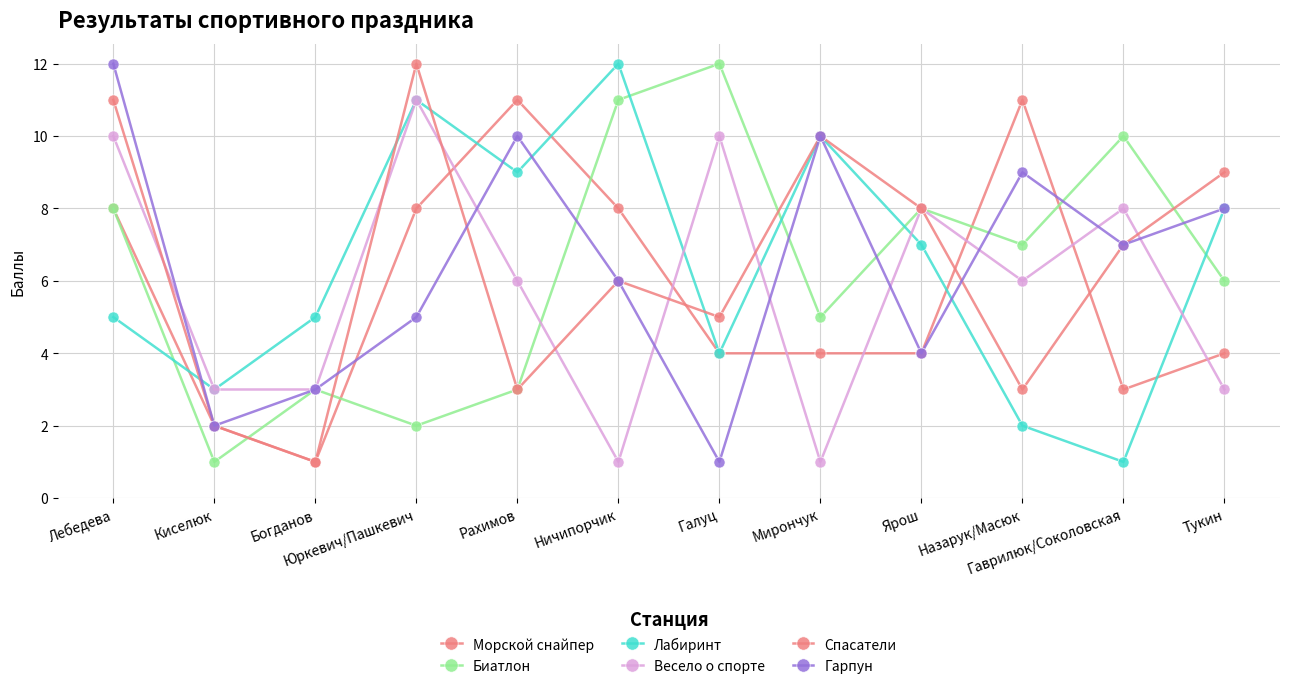

Does the chart have visible grid lines?

Yes